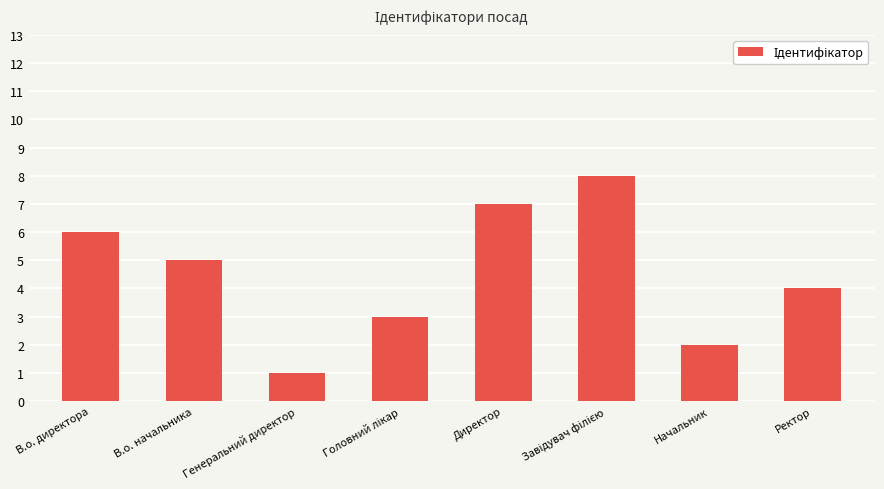

The value at В.о. директора is 6. True or false?

True